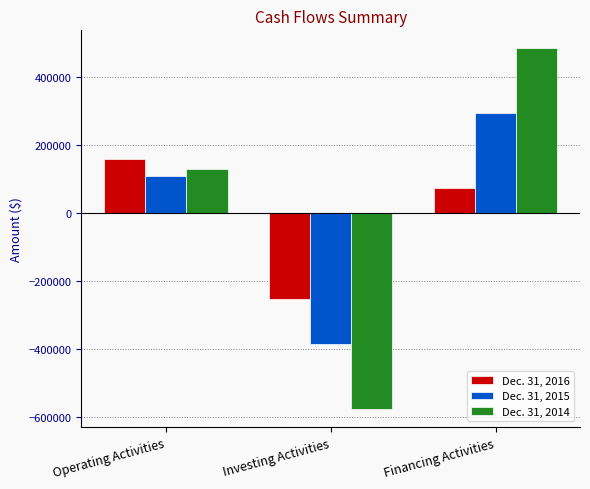

Rank the categories by Dec. 31, 2015 value from lowest to highest.

Investing Activities, Operating Activities, Financing Activities